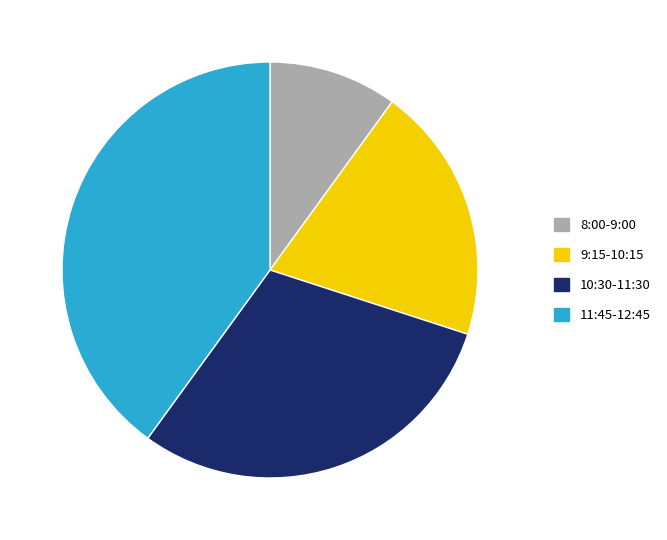

True or false: 11:45-12:45 accounts for 54% of the total.

False